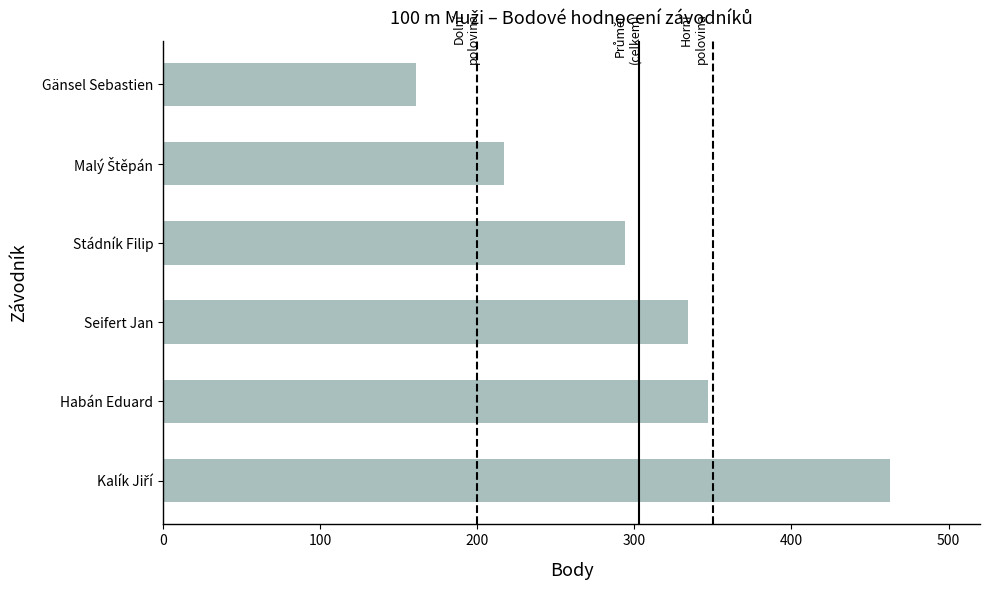

Reading bottom to top, extract all data points from this chart.

463	347	334	294	217	161